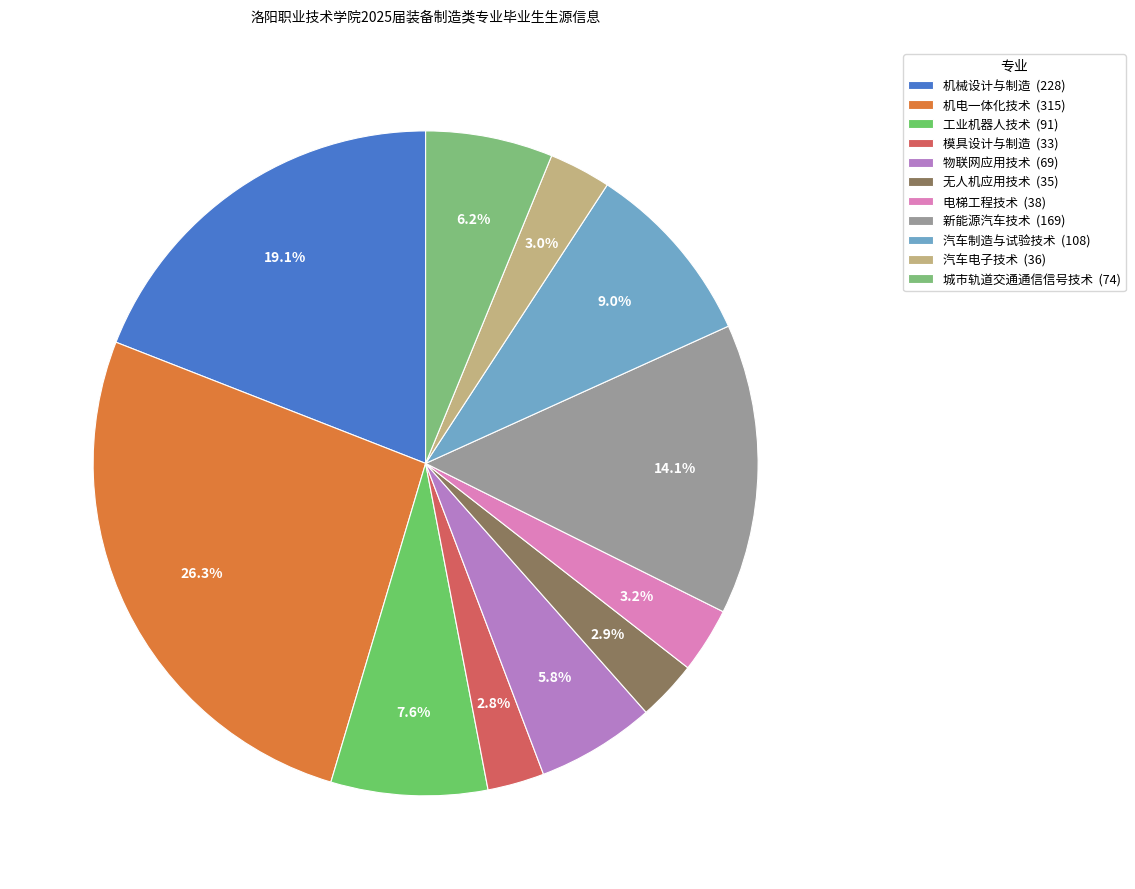

True or false: 城市轨道交通通信信号技术 accounts for 12% of the total.

False